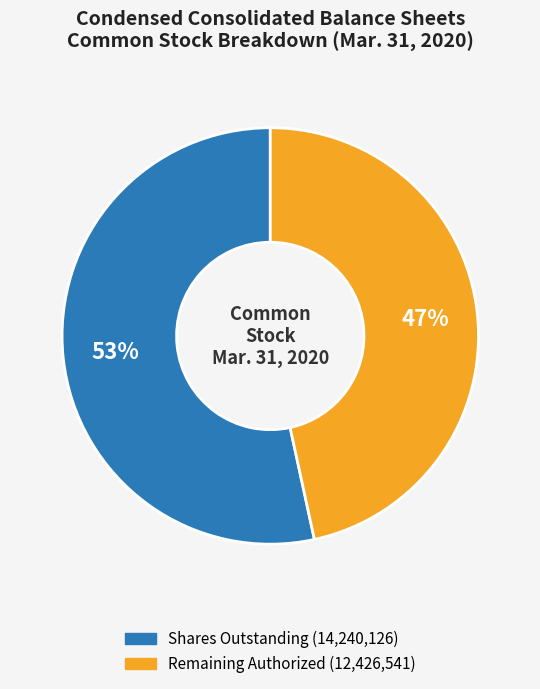

Is there a majority slice in this chart?

Yes